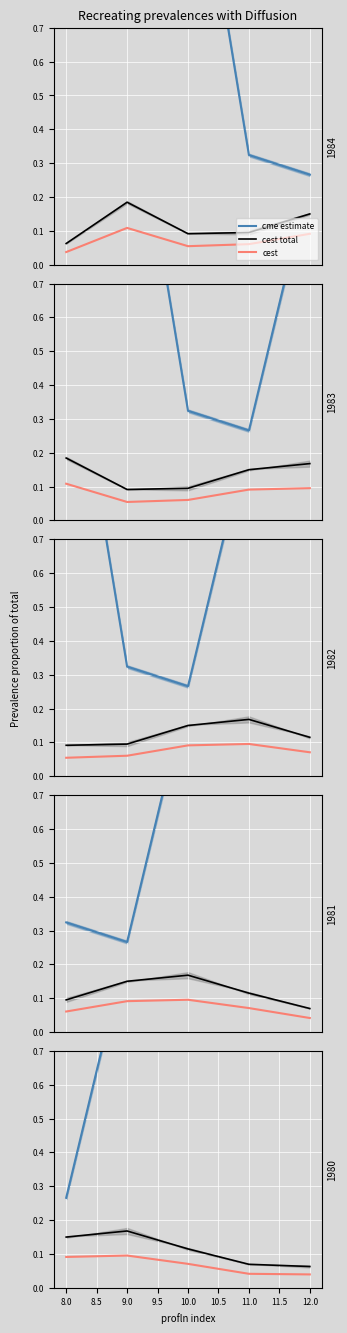

What is the total value across all series at 9.0?

0.5